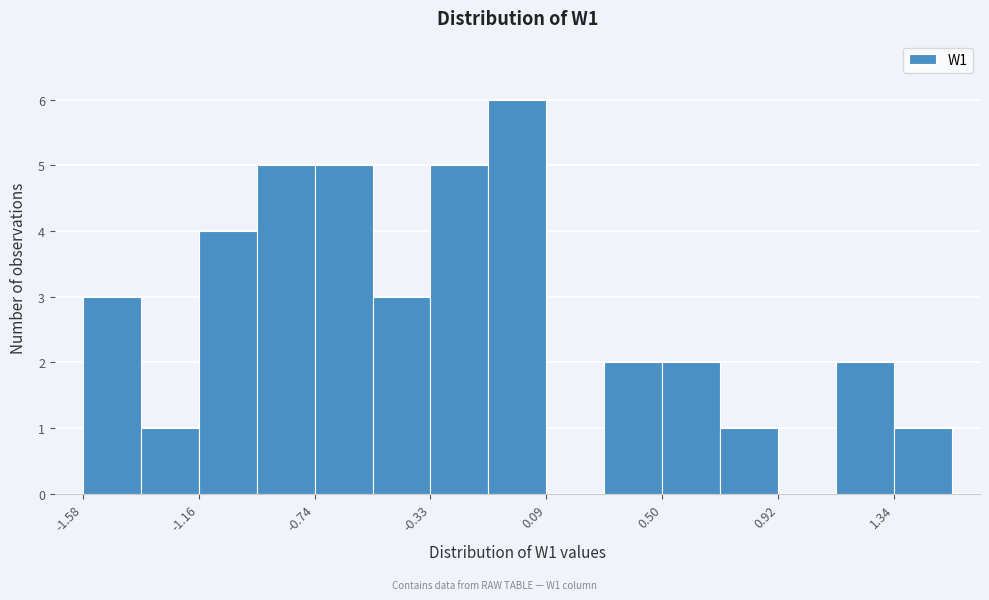

Reading left to right, transcribe this chart: for each bar, give the range it covers on the x-axis and its height. Neither the bar edges nor the heights are printed on the chart, so give them approximately, as read against the axes.

-1.60 to -1.35: 3
-1.35 to -1.15: 1
-1.15 to -0.95: 4
-0.95 to -0.75: 5
-0.75 to -0.55: 5
-0.55 to -0.35: 3
-0.35 to -0.10: 5
-0.10 to 0.10: 6
0.10 to 0.30: 0
0.30 to 0.50: 2
0.50 to 0.70: 2
0.70 to 0.90: 1
0.90 to 1.15: 0
1.15 to 1.35: 2
1.35 to 1.55: 1